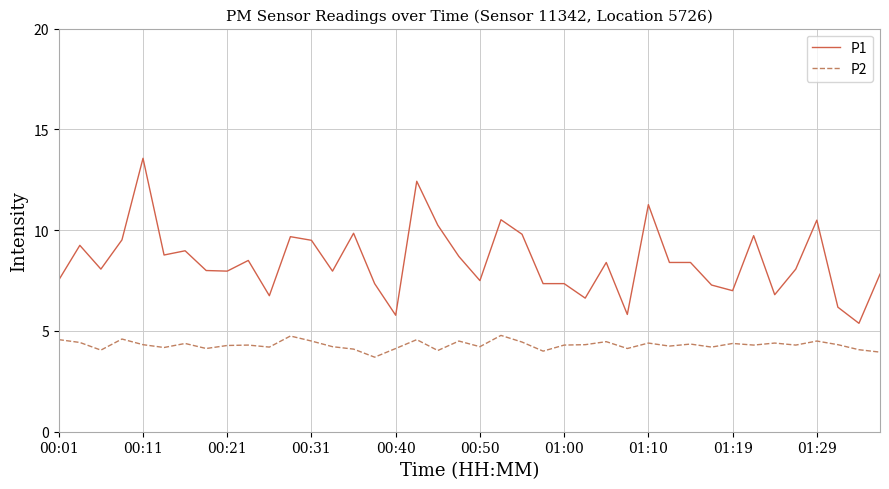

True or false: P2 and P1 intersect in this chart.

False